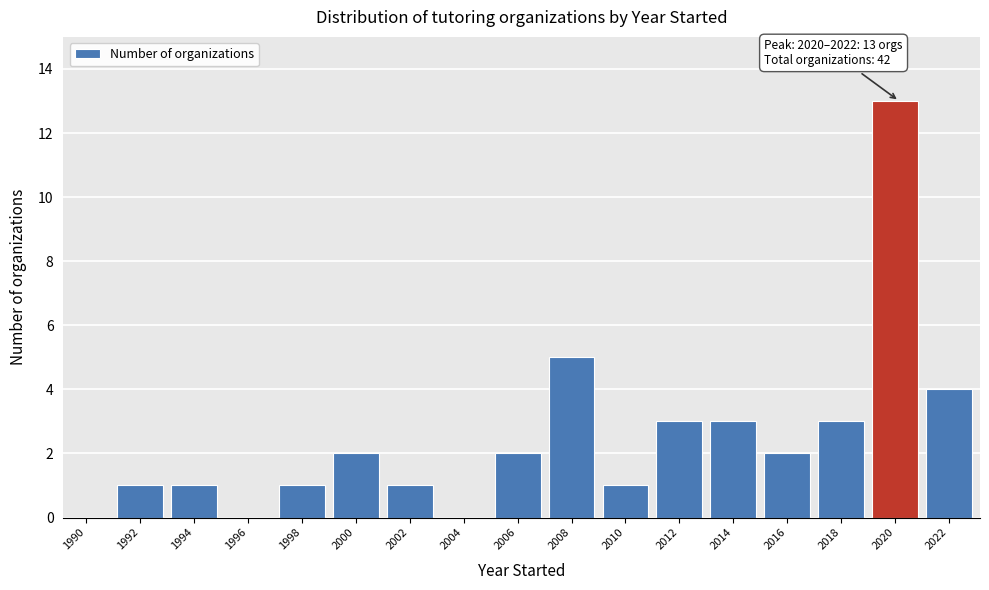

Reading left to right, extract all data points from this chart.

1990=0	1992=1	1994=1	1996=0	1998=1	2000=2	2002=1	2004=0	2006=2	2008=5	2010=1	2012=3	2014=3	2016=2	2018=3	2020=13	2022=4